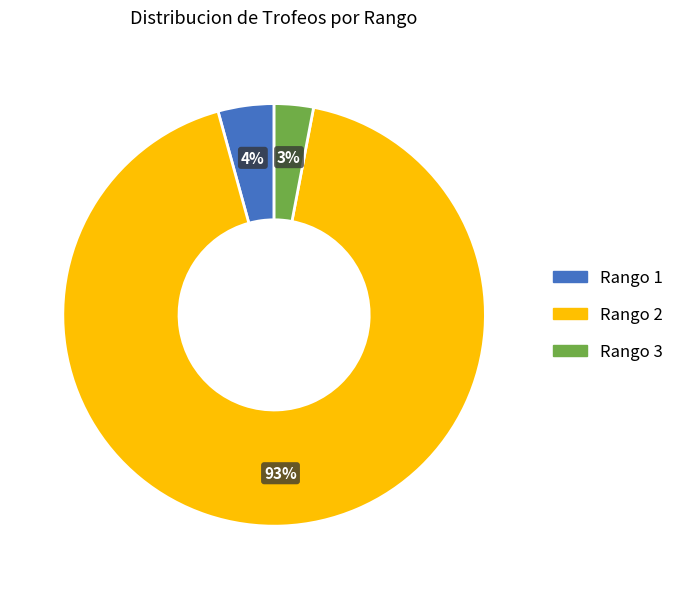

What percentage is the Rango 3 slice, to the nearest percent?

3%